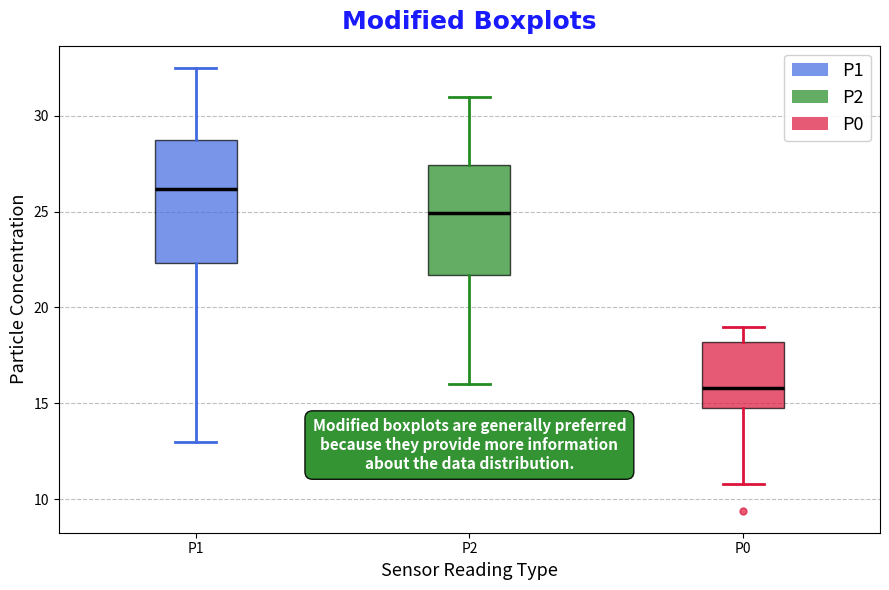

Which box has the lowest median line?

P0